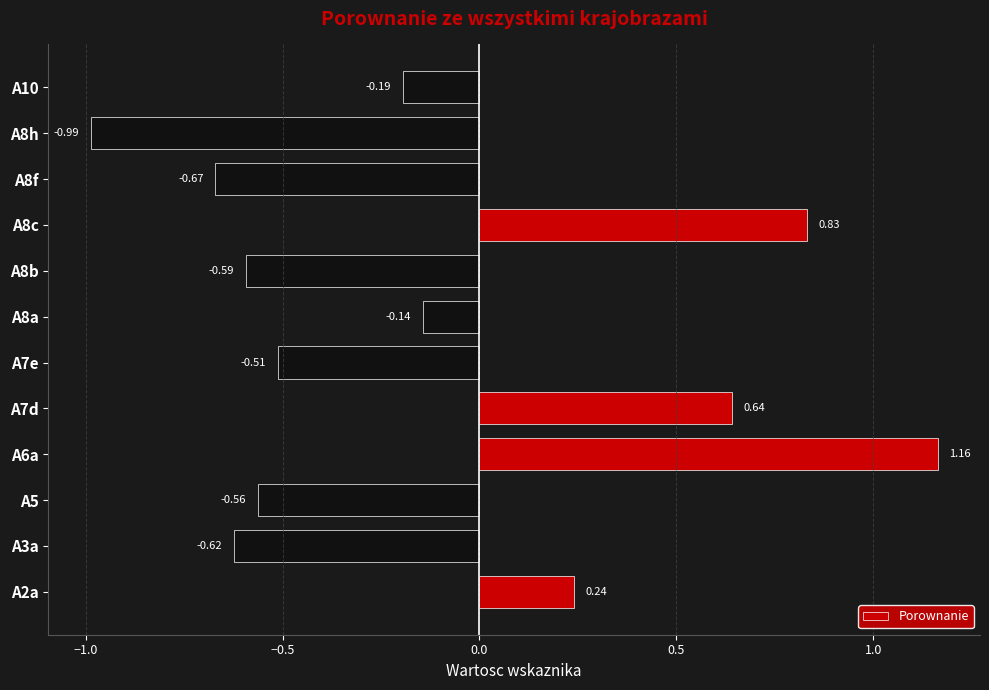

List the labels in order of value, smallest first.

A8h, A8f, A3a, A8b, A5, A7e, A10, A8a, A2a, A7d, A8c, A6a